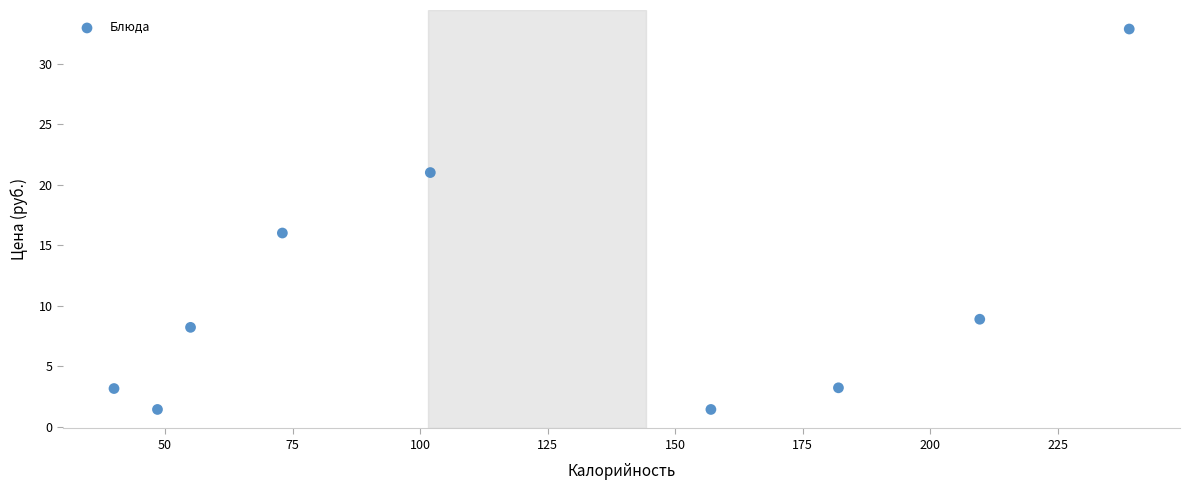

What Y value in the scatter plot is closest to 17?

16.0